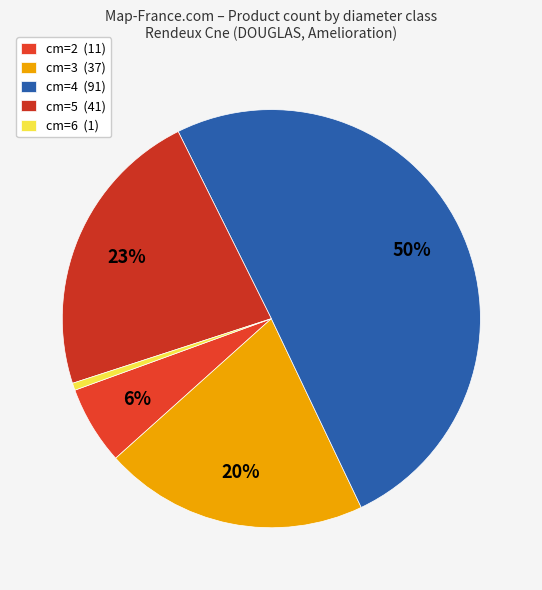

Rank the categories by value from highest to lowest.

cm=4, cm=5, cm=3, cm=2, cm=6